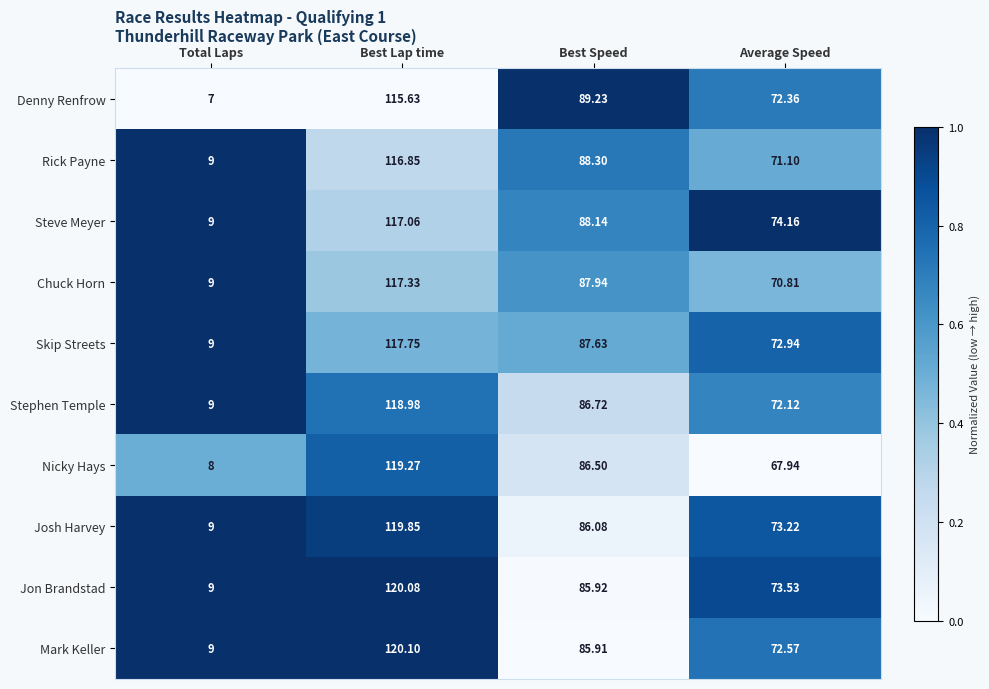

How many series are shown in this chart?

10